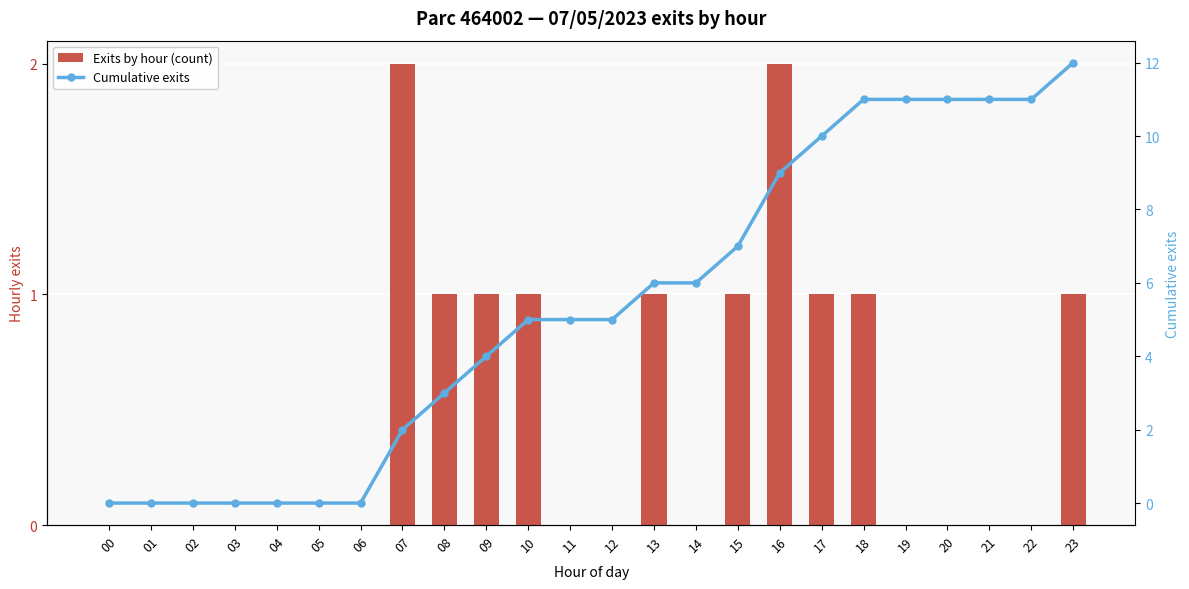

How many positive values does the Cumulative exits series have?

17